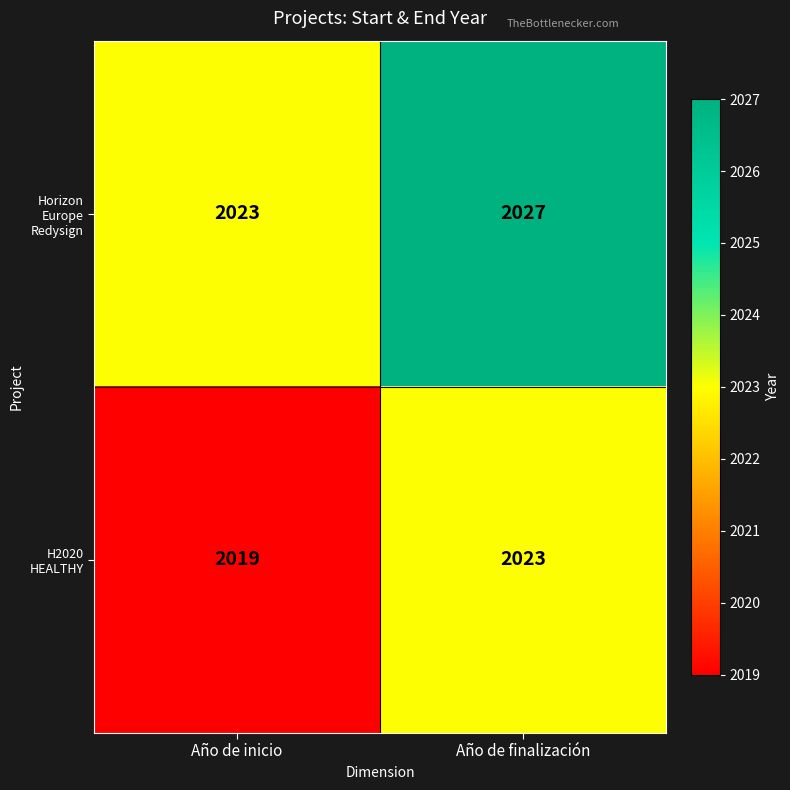

Where is H2020 HEALTHY nearest to the value 2021?

Año de inicio